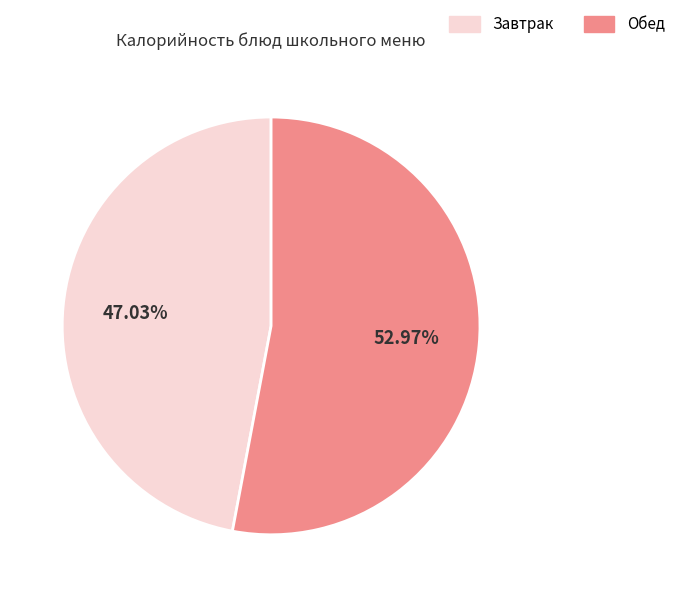

Does any single category account for the majority?

Yes